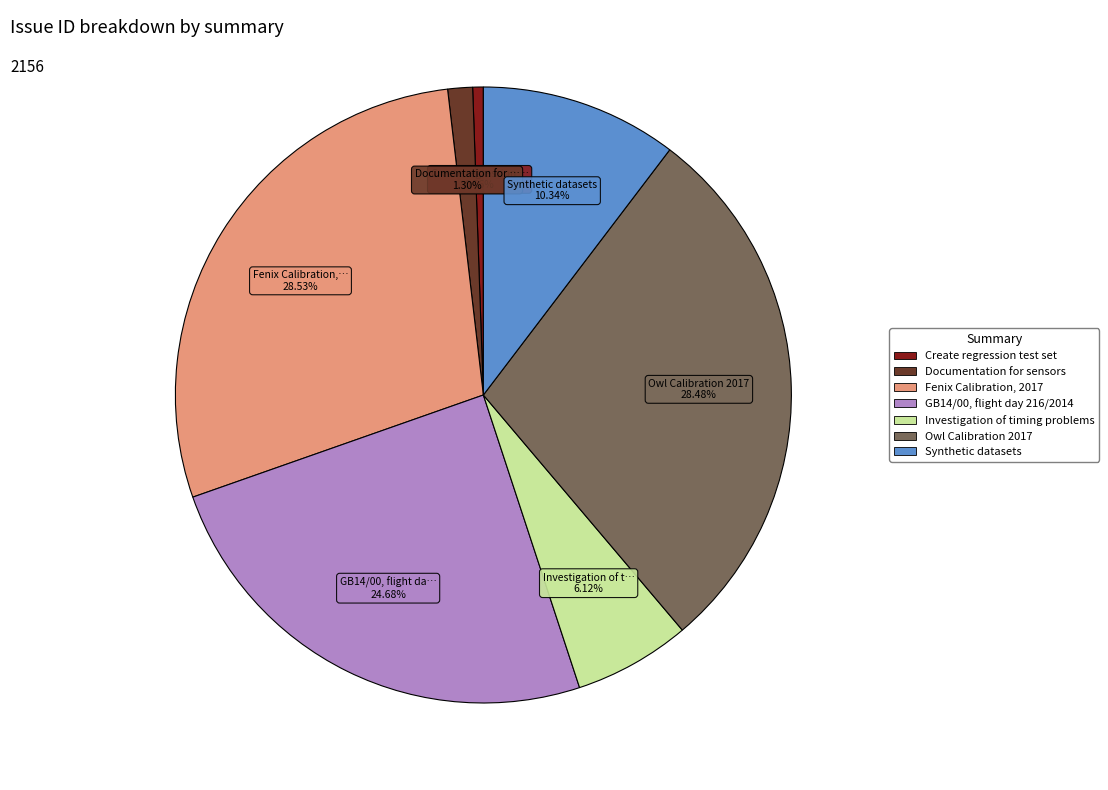

To the nearest percent, what is the combined percentage of Owl Calibration 2017 and Investigation of timing problems?

35%